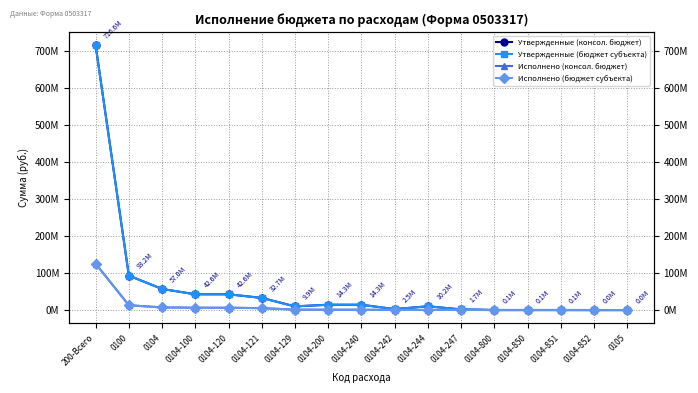

True or false: Утвержденные (консол. бюджет) has more than 1 points higher than both neighbors.

False